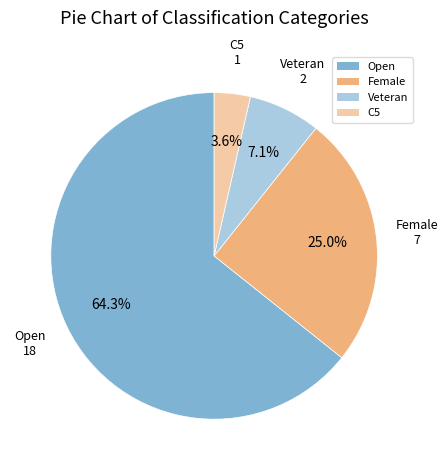

Is the sum of Veteran and Female greater than half?

No